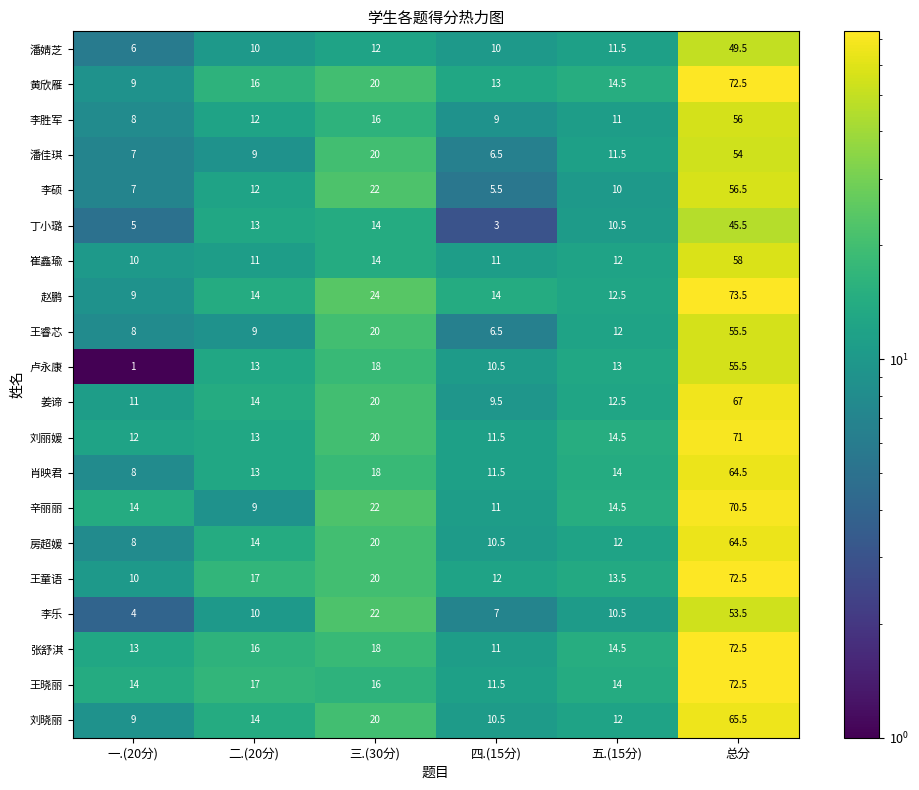

What is the difference between the maximum and minimum values in the 赵鹏 series?

64.5